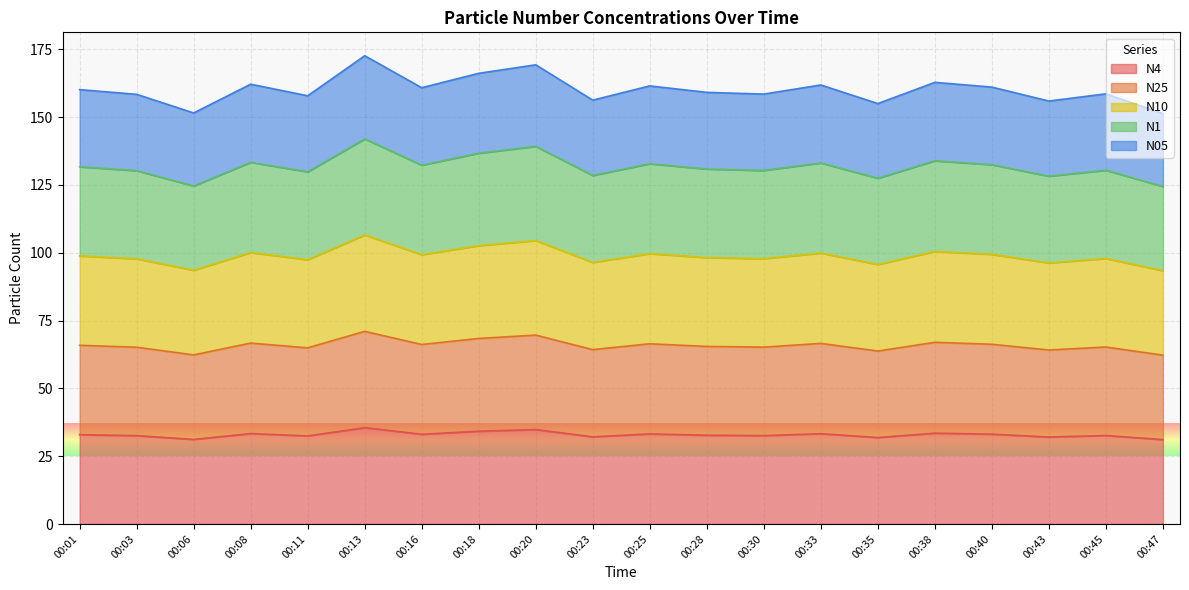

Is it true that N4 equals 31.1 at 00:47?

True